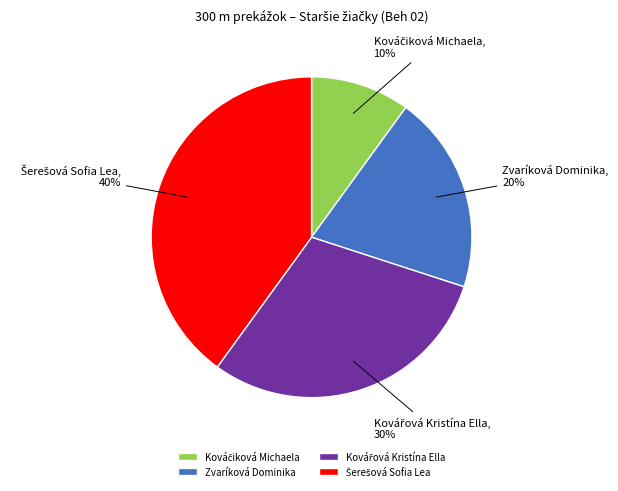

The Zvaríková Dominika slice represents 20% of the pie. True or false?

True